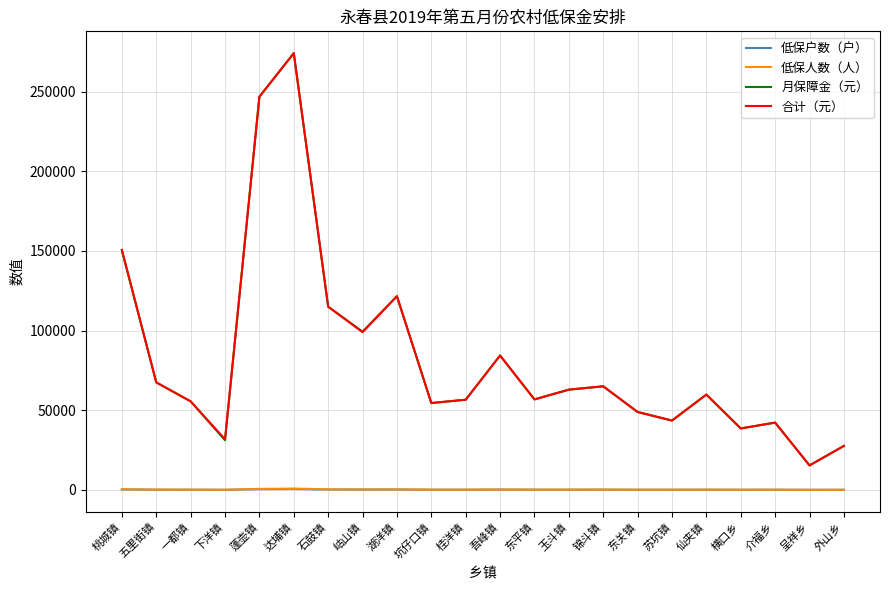

True or false: 低保人数（人） and 合计（元） cross at least once.

False